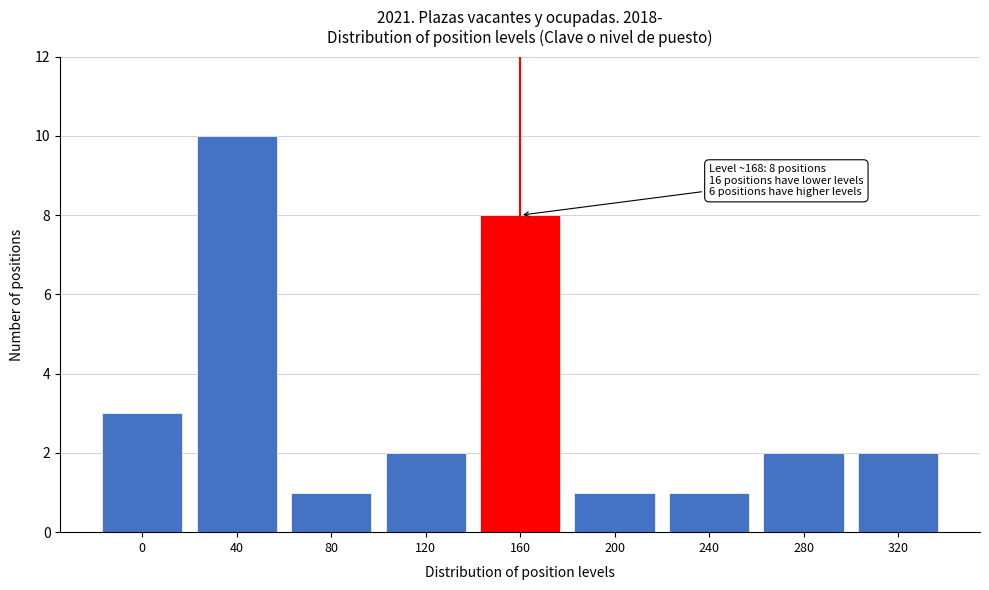

Reading left to right, what are all the values shown in this chart?

0=3	40=10	80=1	120=2	160=8	200=1	240=1	280=2	320=2